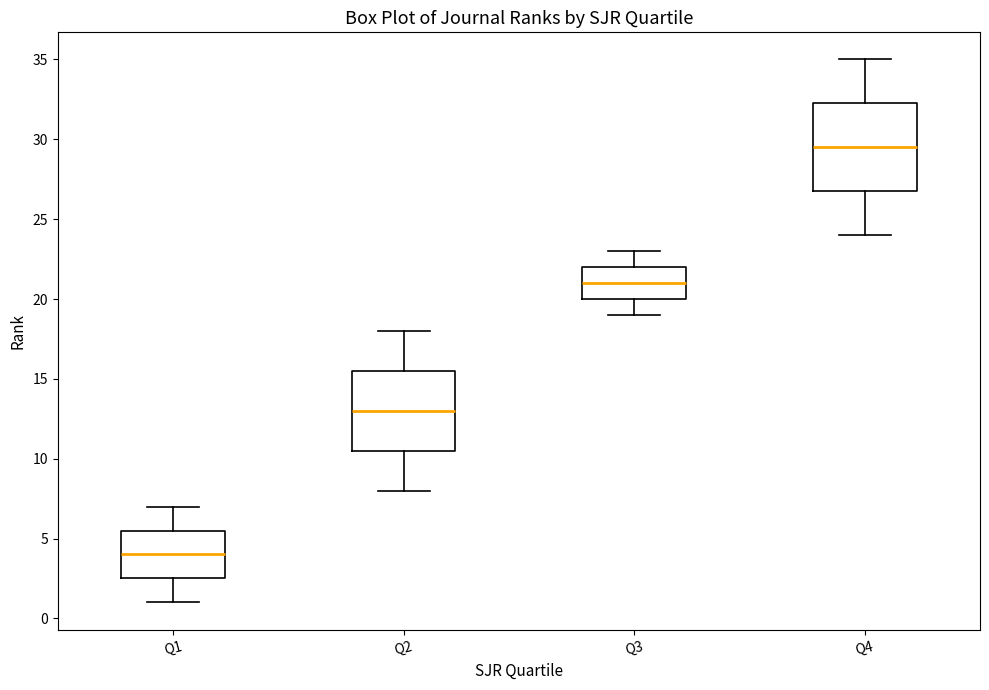

Reading left to right, read every box against the y-axis: the position of its median line, the range the box covers, and the ends of its whiskers. The values are not printed on the chart, so give them approximately, as read against the axis.

Q1: median 4.0, box 2.5 to 5.5, whiskers 1.0 to 7.0
Q2: median 13.0, box 10.5 to 15.5, whiskers 8.0 to 18.0
Q3: median 21.0, box 20.0 to 22.0, whiskers 19.0 to 23.0
Q4: median 29.5, box 27.0 to 32.5, whiskers 24.0 to 35.0